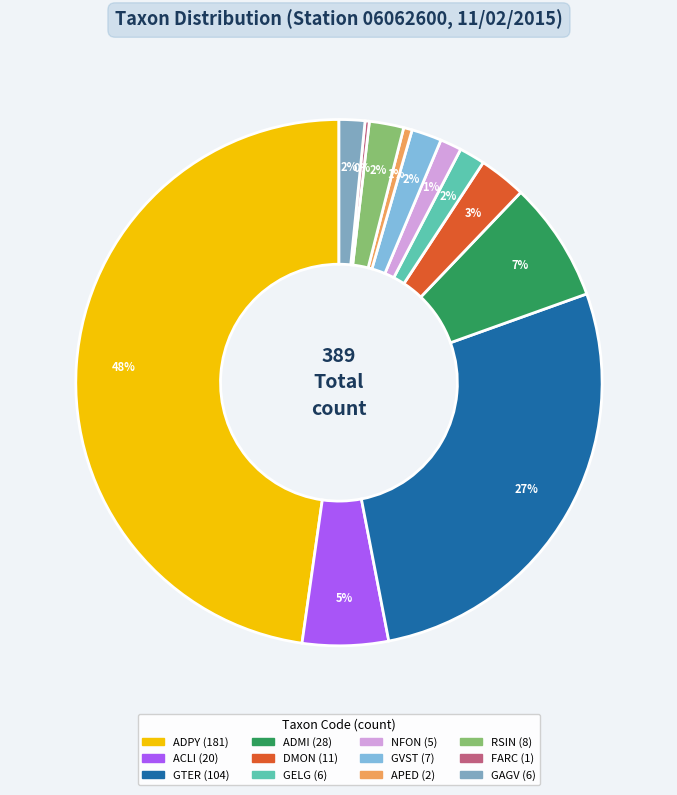

To the nearest percent, what is the average slice percentage?

8%